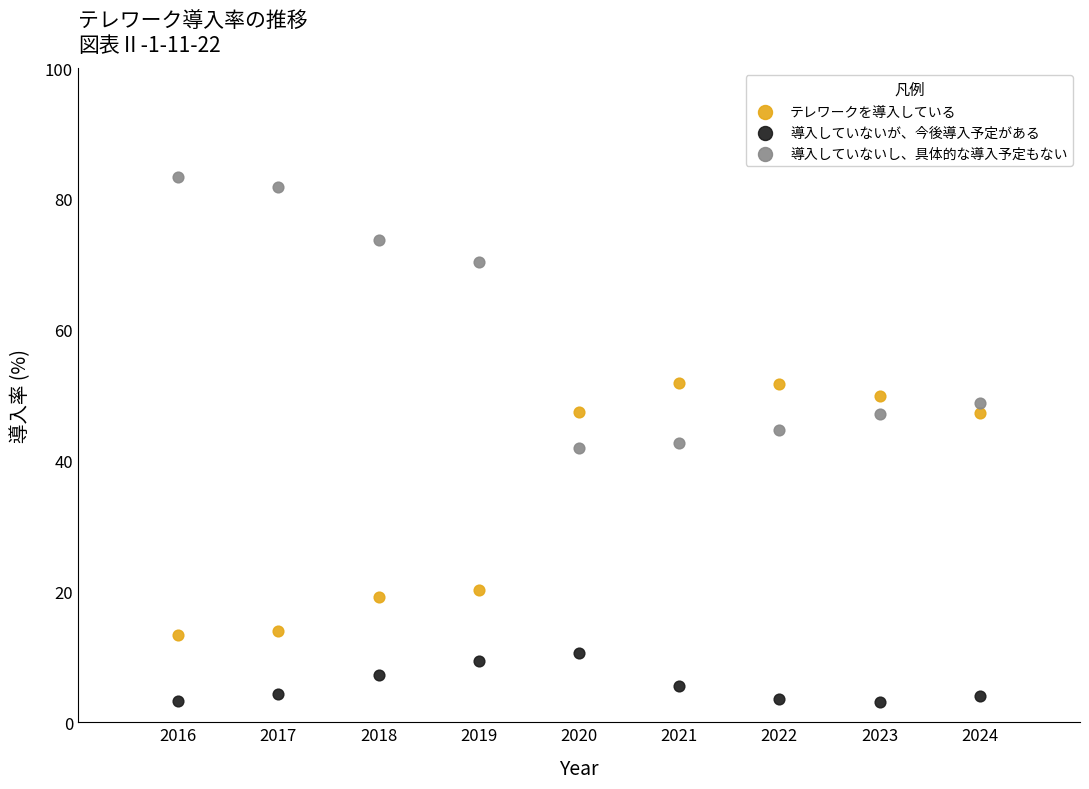

Across all data points, what is the range of Y values (max minus min)?

80.4